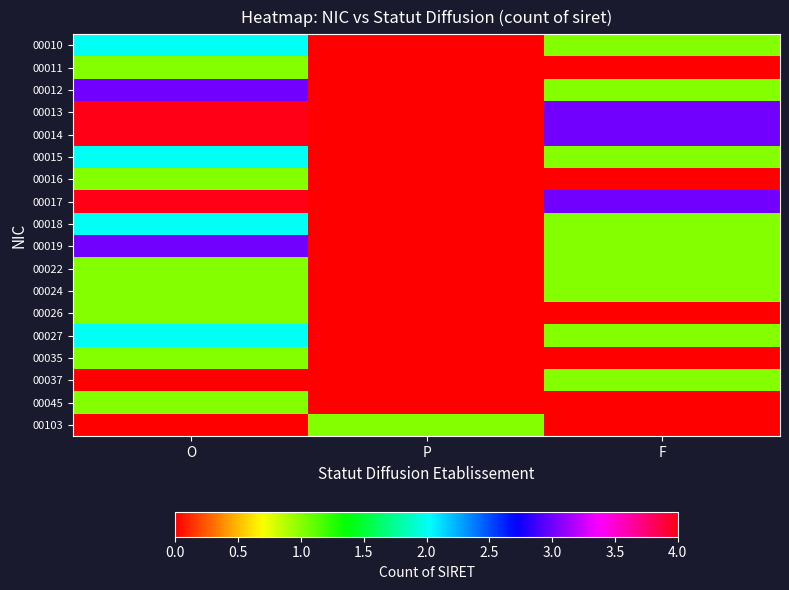

Reading left to right, transcribe all the data shown in this chart.

00010: O=2	P=0	F=1
00011: O=1	P=0	F=0
00012: O=3	P=0	F=1
00013: O=4	P=0	F=3
00014: O=4	P=0	F=3
00015: O=2	P=0	F=1
00016: O=1	P=0	F=0
00017: O=4	P=0	F=3
00018: O=2	P=0	F=1
00019: O=3	P=0	F=1
00022: O=1	P=0	F=1
00024: O=1	P=0	F=1
00026: O=1	P=0	F=0
00027: O=2	P=0	F=1
00035: O=1	P=0	F=0
00037: O=0	P=0	F=1
00045: O=1	P=0	F=0
00103: O=0	P=1	F=0